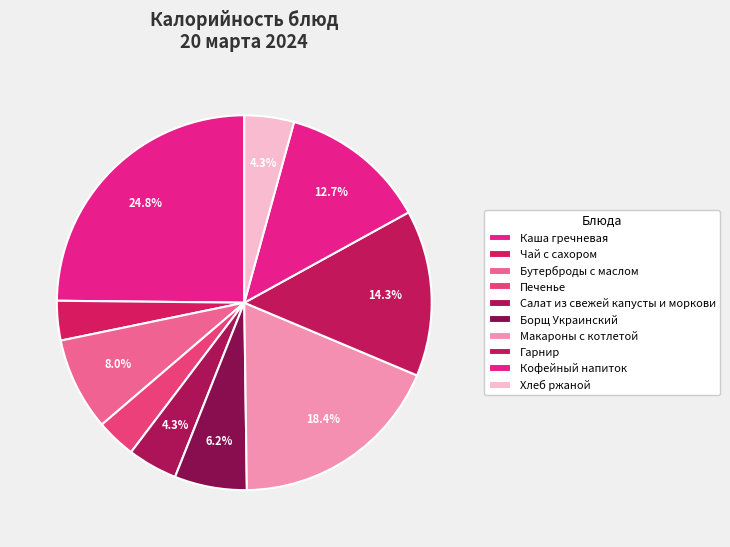

True or false: Печенье accounts for 3% of the total.

True